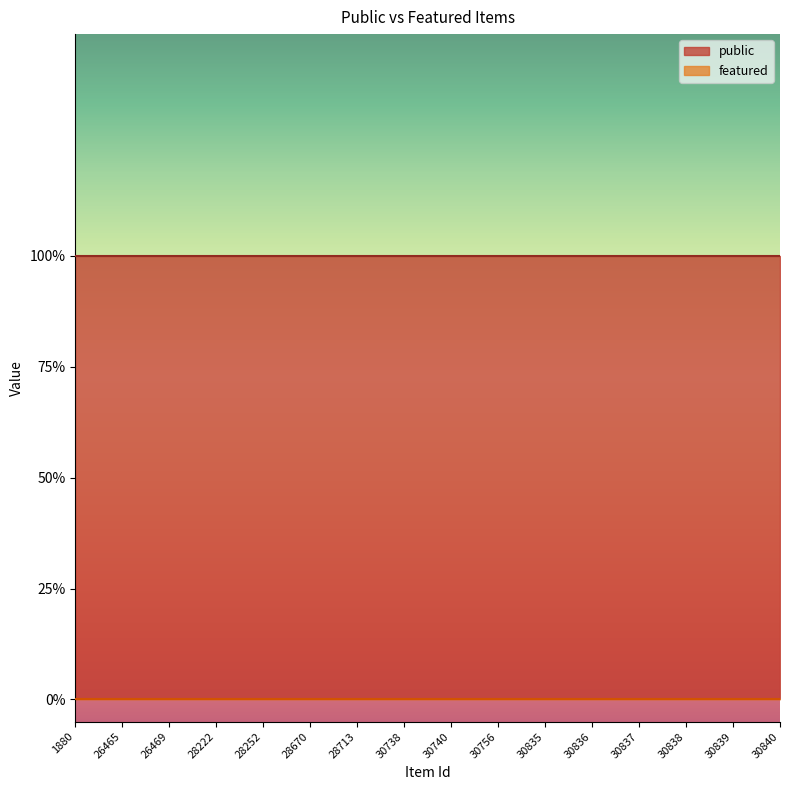

Count the number of categories in the chart.

16